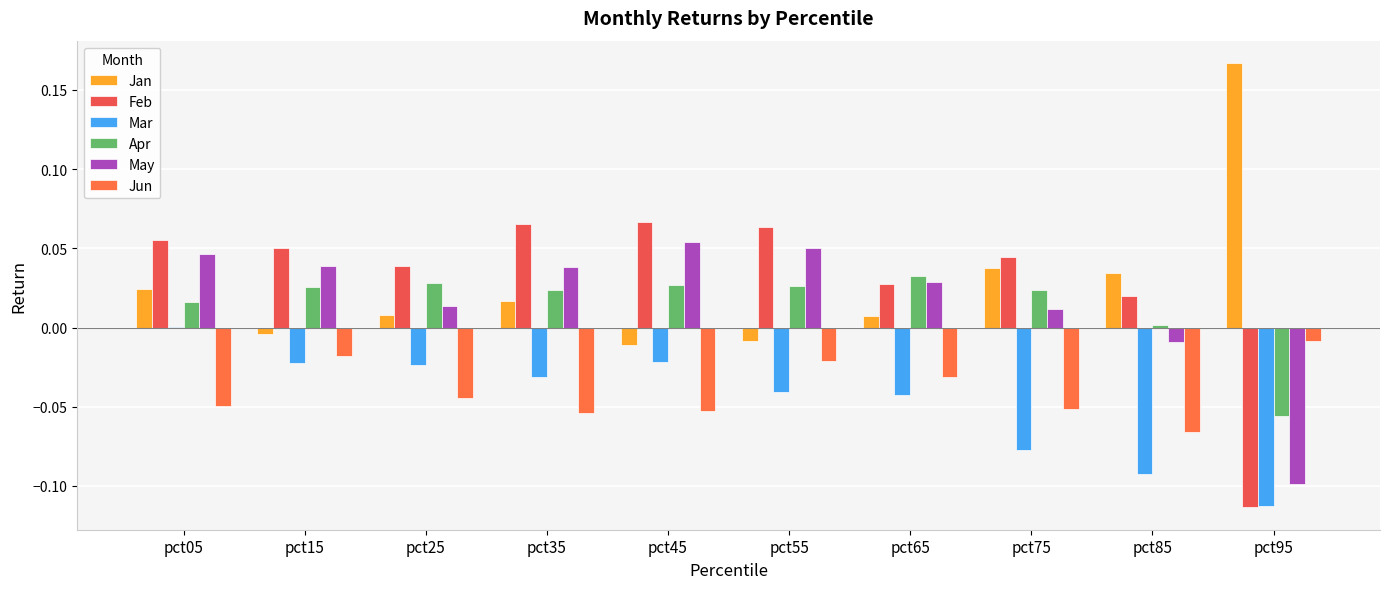

At which label is Feb closest to 0?

pct85